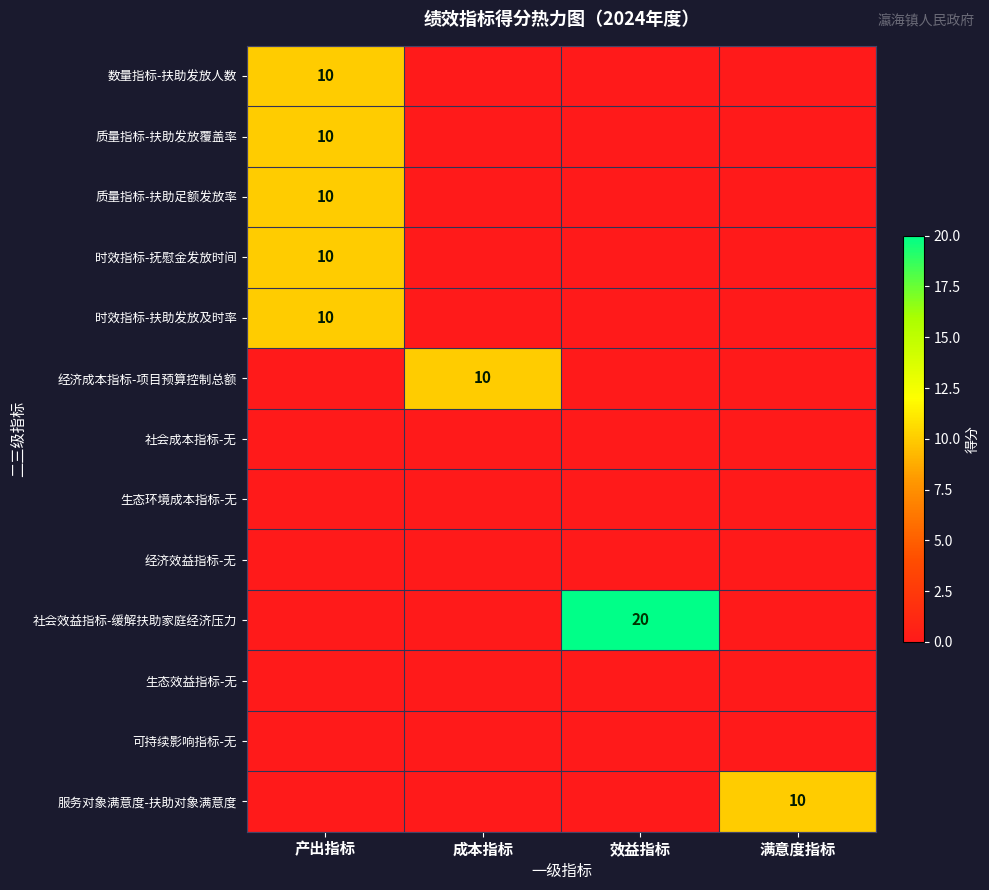

The 时效指标-扶助发放及时率 series shows 10 at 产出指标. True or false?

True